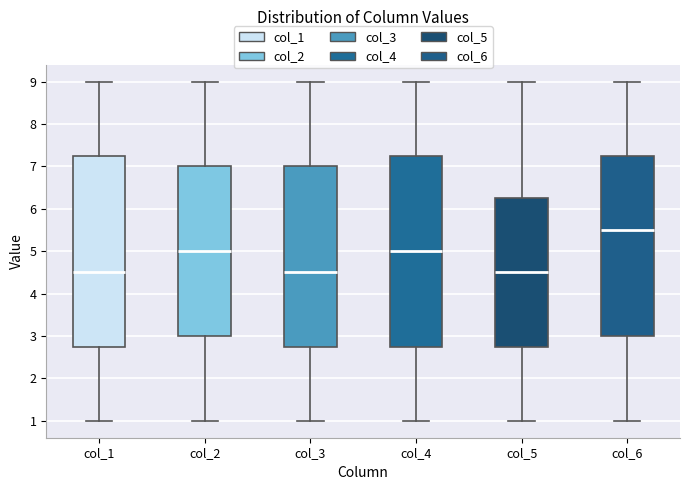

Reading left to right, transcribe this box plot: for each box, give where its median line is, the range the box spans, and where its two whiskers end, as read against the y-axis. The values are not printed on the chart, so give them approximately, as read against the axis.

col_1: median 4.5, box 2.8 to 7.3, whiskers 1.0 to 9.0
col_2: median 5.0, box 3.0 to 7.0, whiskers 1.0 to 9.0
col_3: median 4.5, box 2.8 to 7.0, whiskers 1.0 to 9.0
col_4: median 5.0, box 2.8 to 7.3, whiskers 1.0 to 9.0
col_5: median 4.5, box 2.8 to 6.3, whiskers 1.0 to 9.0
col_6: median 5.5, box 3.0 to 7.3, whiskers 1.0 to 9.0